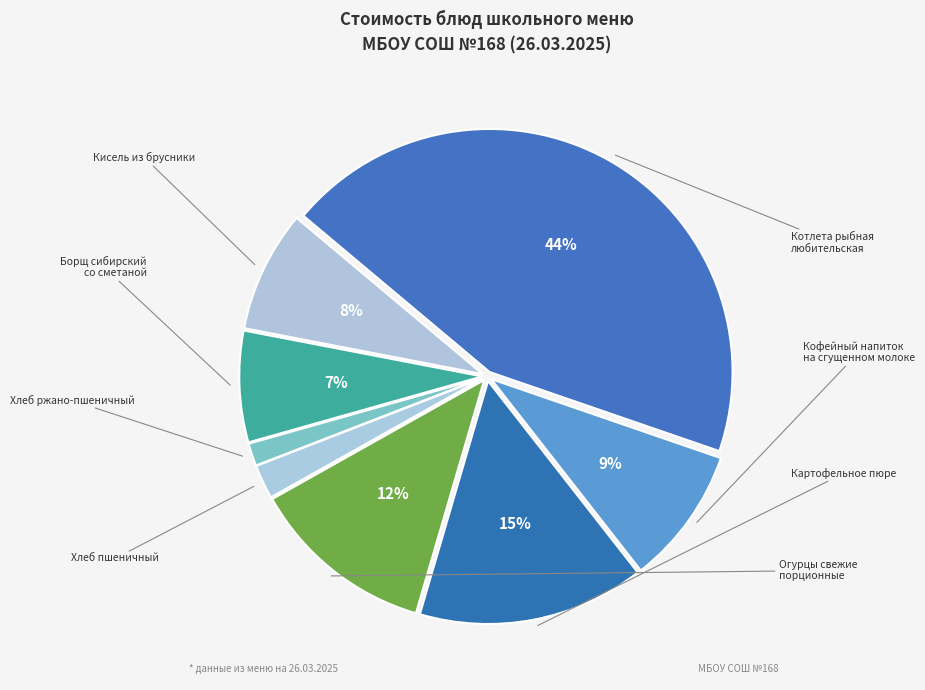

How many segments does this pie chart have?

8